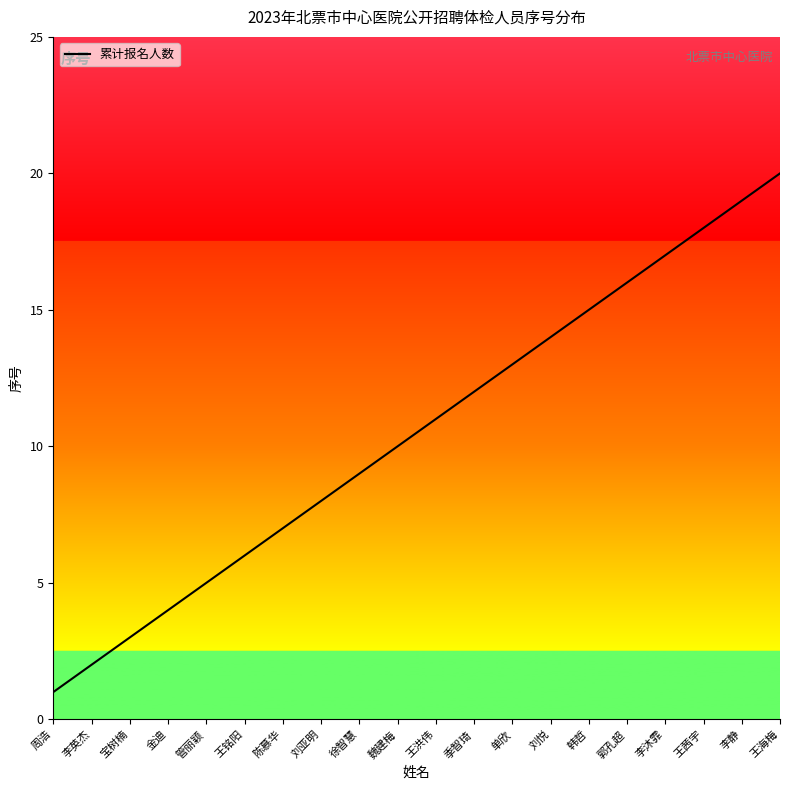

Which category has the highest value across all series?

王海梅